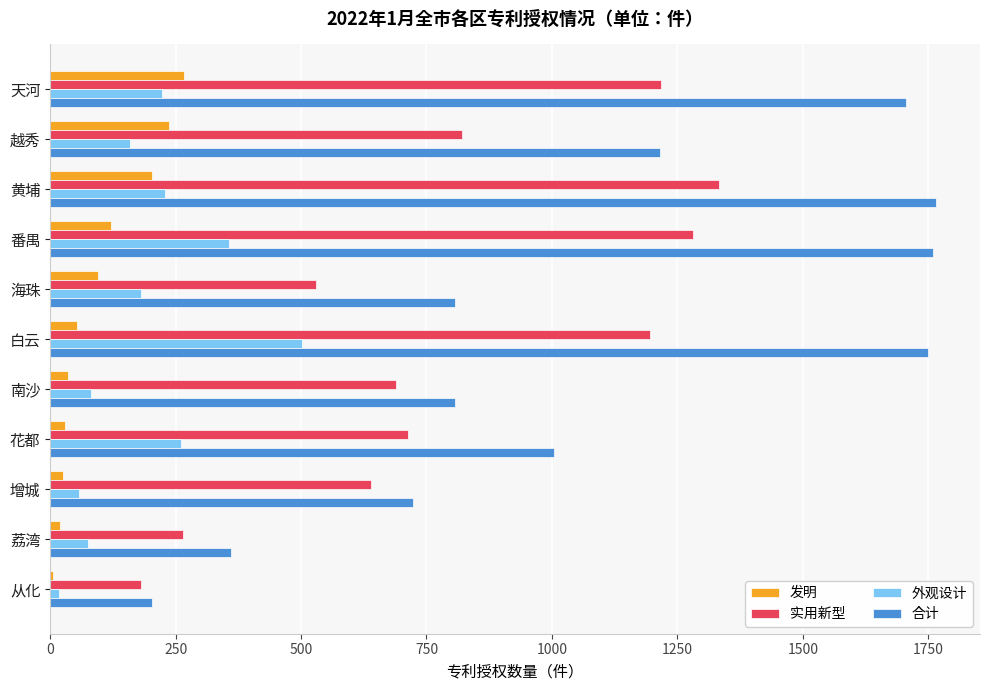

At how many categories does at least one series exceed 1668?

4